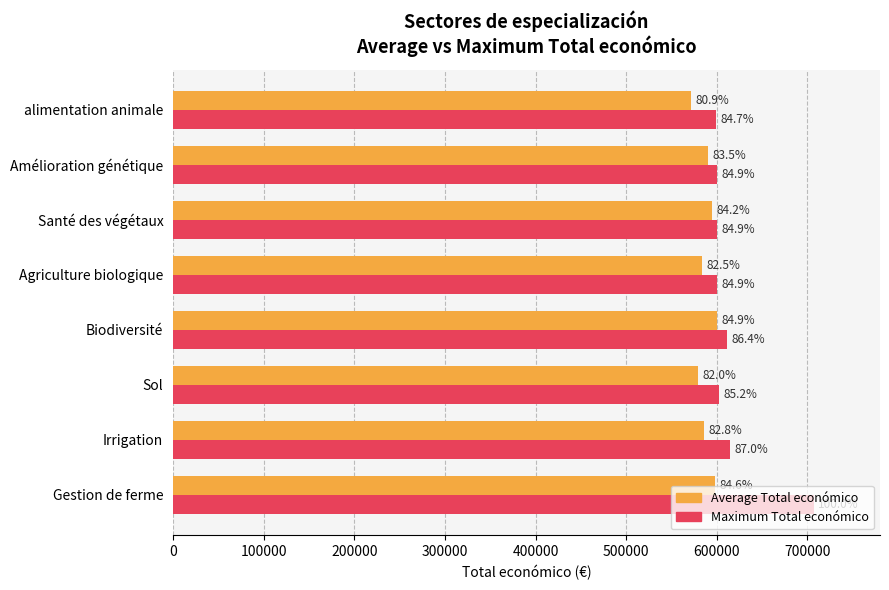

What are all the series names shown in the legend?

Average Total económico, Maximum Total económico